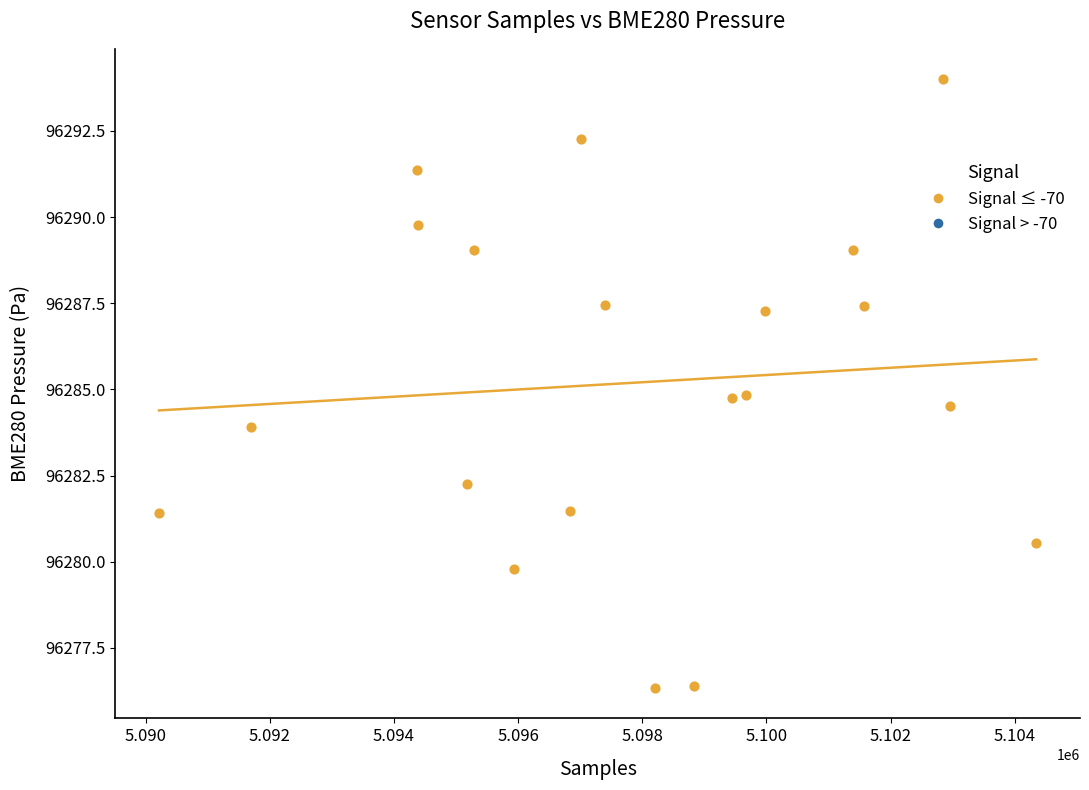

What is the range of Y values (max minus min)?

17.7